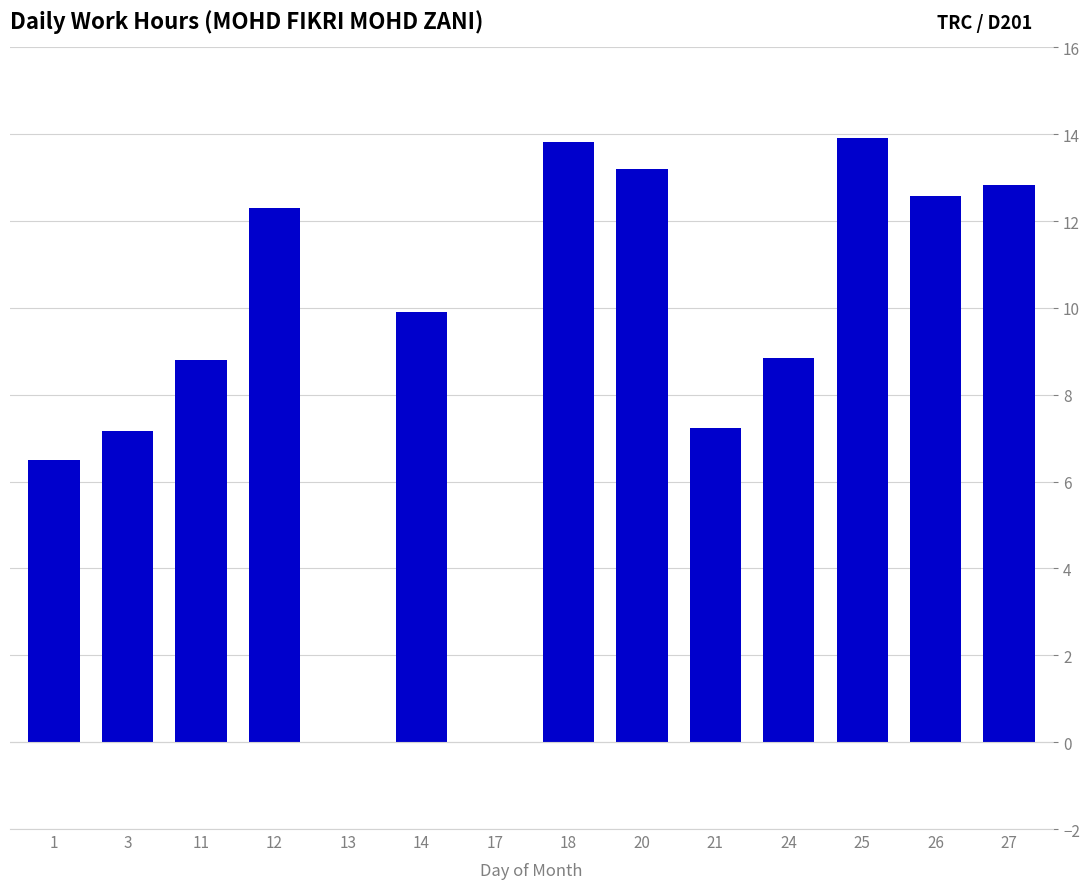

Count the number of values greater than 9.

7